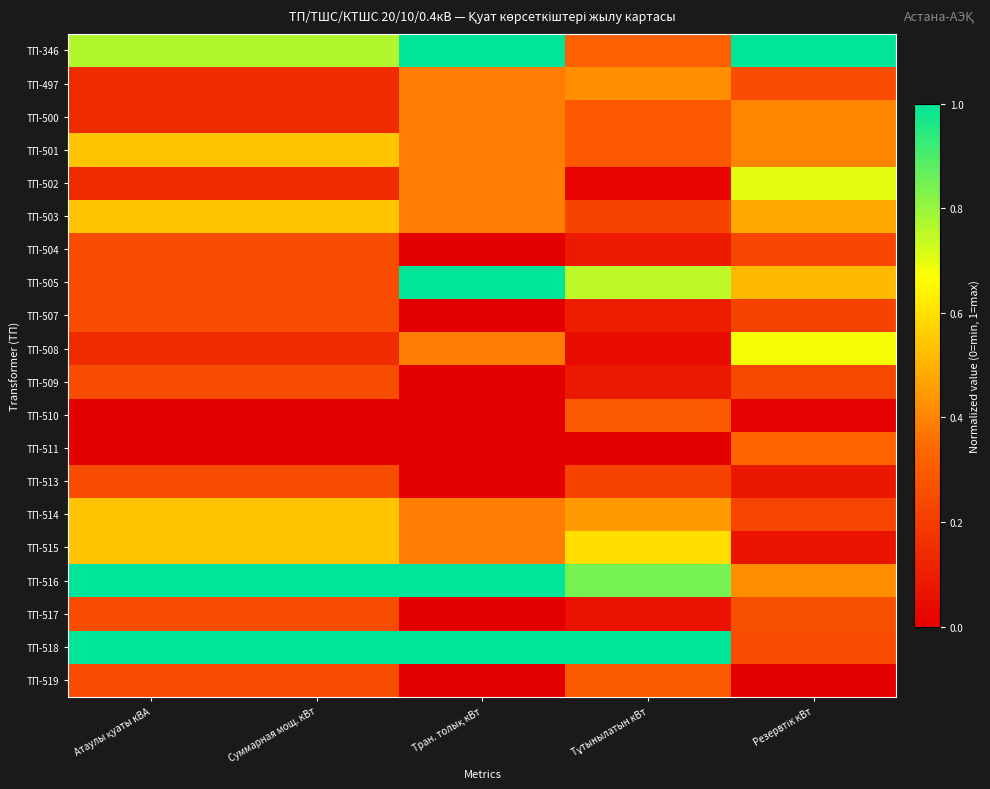

Reading left to right, transcribe all the data shown in this chart.

ТП-346: Атаулы қуаты кВА=0.8	Суммарная мощ. кВт=0.8	Тран. толық кВт=1.0	Тұтынылатын кВт=0.3	Резервтік кВт=1.0
ТП-497: Атаулы қуаты кВА=0.1	Суммарная мощ. кВт=0.1	Тран. толық кВт=0.4	Тұтынылатын кВт=0.4	Резервтік кВт=0.3
ТП-500: Атаулы қуаты кВА=0.1	Суммарная мощ. кВт=0.1	Тран. толық кВт=0.4	Тұтынылатын кВт=0.3	Резервтік кВт=0.4
ТП-501: Атаулы қуаты кВА=0.5	Суммарная мощ. кВт=0.5	Тран. толық кВт=0.4	Тұтынылатын кВт=0.3	Резервтік кВт=0.4
ТП-502: Атаулы қуаты кВА=0.1	Суммарная мощ. кВт=0.1	Тран. толық кВт=0.4	Тұтынылатын кВт=0.0	Резервтік кВт=0.7
ТП-503: Атаулы қуаты кВА=0.5	Суммарная мощ. кВт=0.5	Тран. толық кВт=0.4	Тұтынылатын кВт=0.2	Резервтік кВт=0.5
ТП-504: Атаулы қуаты кВА=0.2	Суммарная мощ. кВт=0.2	Тран. толық кВт=0.0	Тұтынылатын кВт=0.1	Резервтік кВт=0.2
ТП-505: Атаулы қуаты кВА=0.2	Суммарная мощ. кВт=0.2	Тран. толық кВт=1.0	Тұтынылатын кВт=0.8	Резервтік кВт=0.5
ТП-507: Атаулы қуаты кВА=0.2	Суммарная мощ. кВт=0.2	Тран. толық кВт=0.0	Тұтынылатын кВт=0.1	Резервтік кВт=0.2
ТП-508: Атаулы қуаты кВА=0.1	Суммарная мощ. кВт=0.1	Тран. толық кВт=0.4	Тұтынылатын кВт=0.0	Резервтік кВт=0.7
ТП-509: Атаулы қуаты кВА=0.2	Суммарная мощ. кВт=0.2	Тран. толық кВт=0.0	Тұтынылатын кВт=0.1	Резервтік кВт=0.2
ТП-510: Атаулы қуаты кВА=0.0	Суммарная мощ. кВт=0.0	Тран. толық кВт=0.0	Тұтынылатын кВт=0.3	Резервтік кВт=0.0
ТП-511: Атаулы қуаты кВА=0.0	Суммарная мощ. кВт=0.0	Тран. толық кВт=0.0	Тұтынылатын кВт=0.0	Резервтік кВт=0.3
ТП-513: Атаулы қуаты кВА=0.2	Суммарная мощ. кВт=0.2	Тран. толық кВт=0.0	Тұтынылатын кВт=0.2	Резервтік кВт=0.1
ТП-514: Атаулы қуаты кВА=0.5	Суммарная мощ. кВт=0.5	Тран. толық кВт=0.4	Тұтынылатын кВт=0.4	Резервтік кВт=0.2
ТП-515: Атаулы қуаты кВА=0.5	Суммарная мощ. кВт=0.5	Тран. толық кВт=0.4	Тұтынылатын кВт=0.6	Резервтік кВт=0.1
ТП-516: Атаулы қуаты кВА=1.0	Суммарная мощ. кВт=1.0	Тран. толық кВт=1.0	Тұтынылатын кВт=0.8	Резервтік кВт=0.4
ТП-517: Атаулы қуаты кВА=0.2	Суммарная мощ. кВт=0.2	Тран. толық кВт=0.0	Тұтынылатын кВт=0.1	Резервтік кВт=0.3
ТП-518: Атаулы қуаты кВА=1.0	Суммарная мощ. кВт=1.0	Тран. толық кВт=1.0	Тұтынылатын кВт=1.0	Резервтік кВт=0.2
ТП-519: Атаулы қуаты кВА=0.2	Суммарная мощ. кВт=0.2	Тран. толық кВт=0.0	Тұтынылатын кВт=0.3	Резервтік кВт=0.0